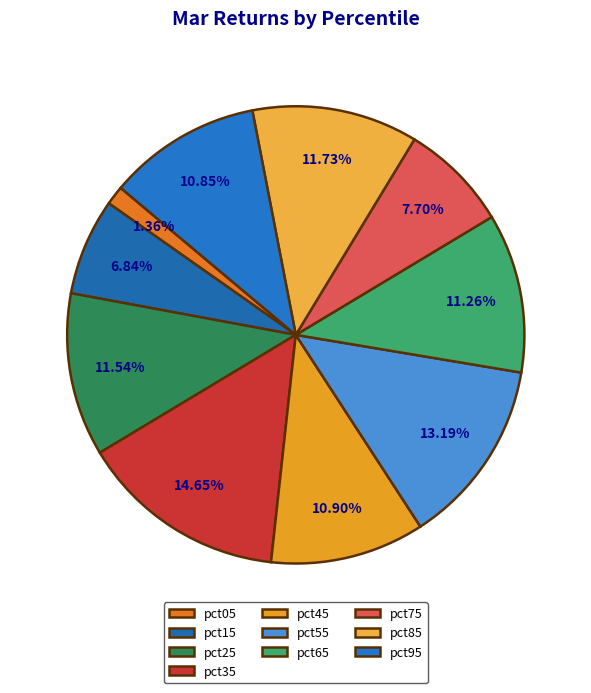

To the nearest percent, what percentage of the pie is pct05?

1%